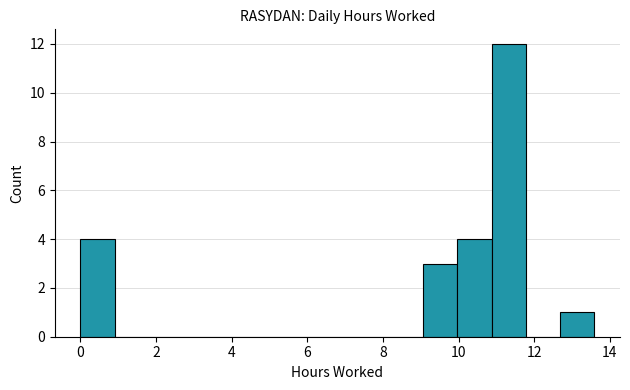

What is the height of the bar covering 10.8 to 11.8 on the x-axis? Neither the bar edges nor the heights are printed on the chart, so give them approximately, as read against the axes.

12